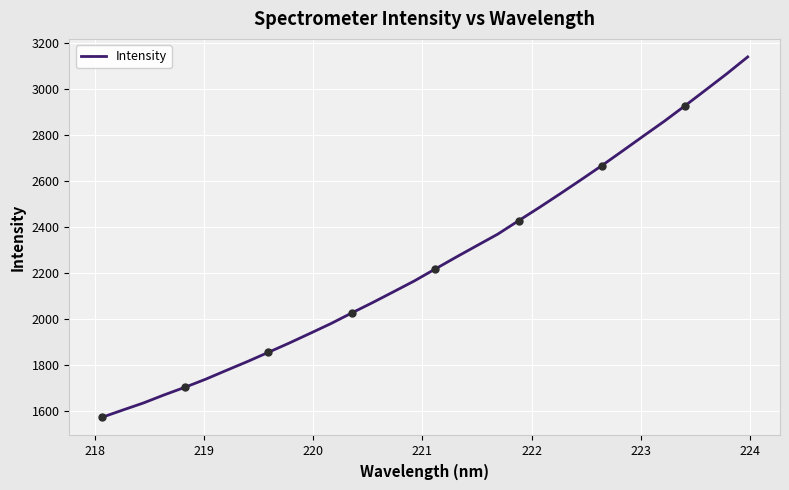

What is the smallest value displayed?

1570.9